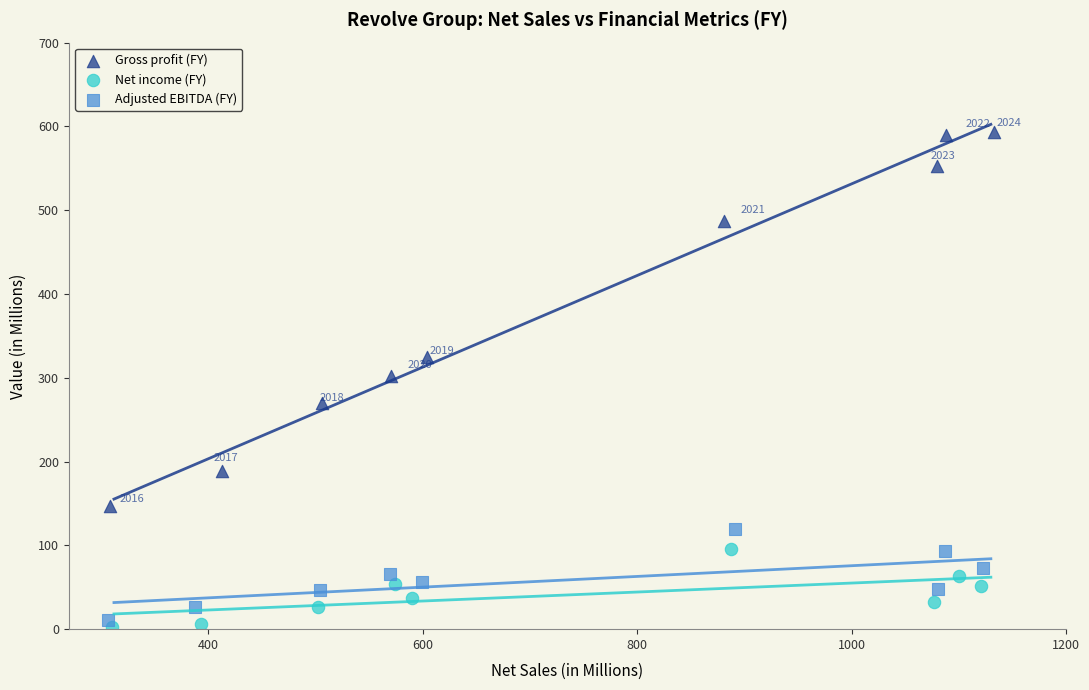

Which series reaches the maximum Y coordinate?

Gross profit (FY)